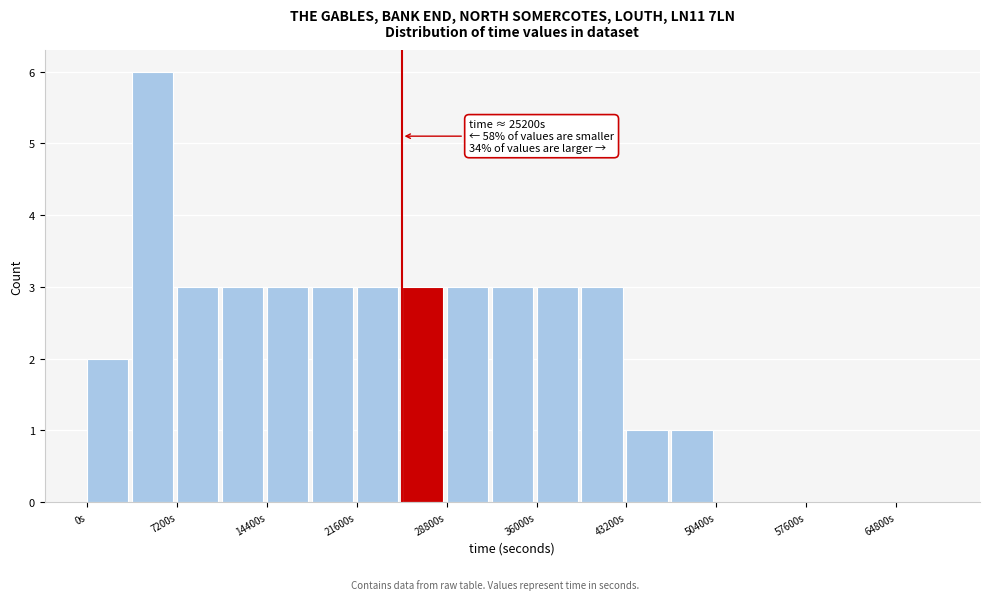

Read against the x-axis, roughly where is the centre of the tallest bar?

5000